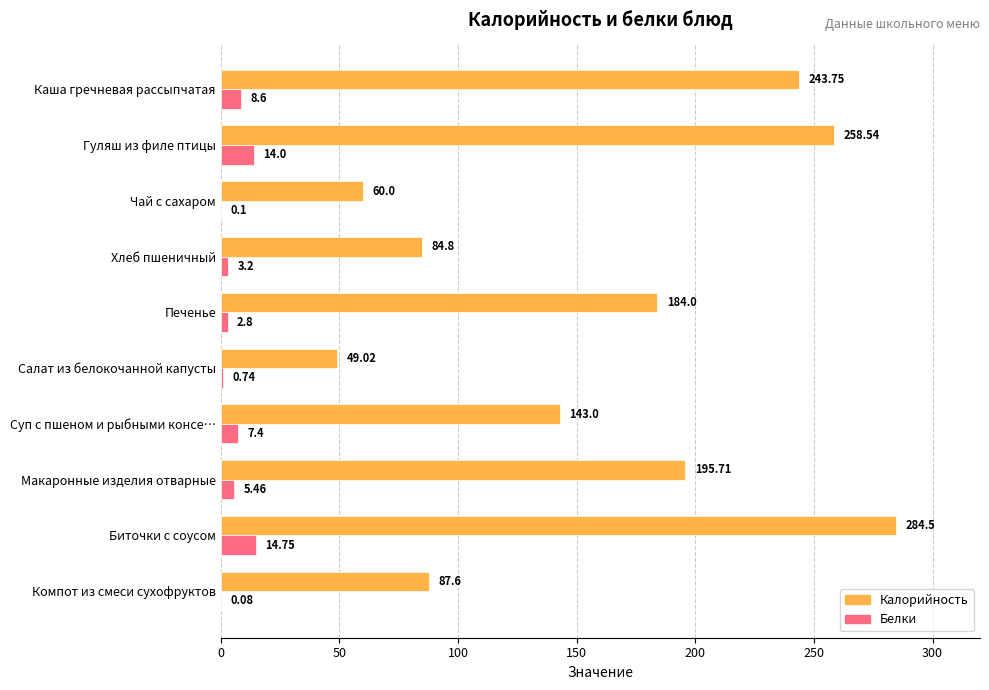

Between Гуляш из филе птицы and Суп с пшеном и рыбными консе…, which series saw the biggest shift?

Калорийность